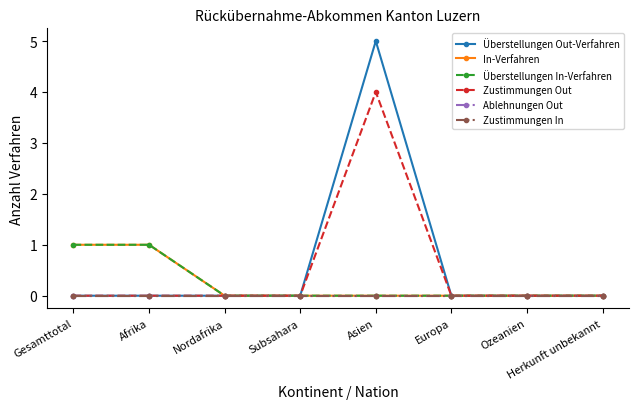

True or false: Ablehnungen Out has a value of 0 at Ozeanien.

True